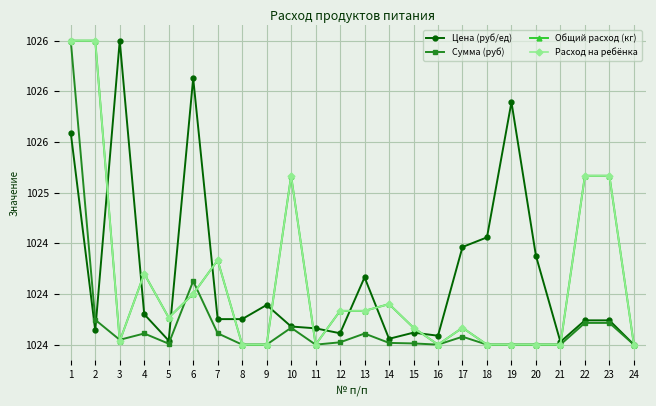

Does the chart have visible grid lines?

Yes